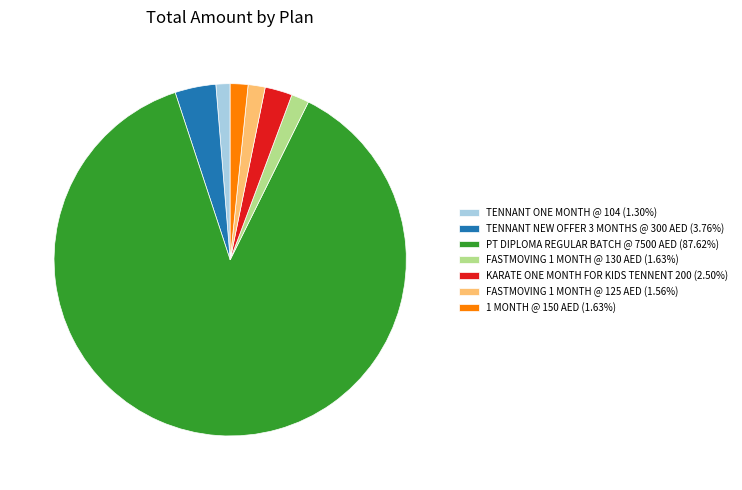

Is there a majority slice in this chart?

Yes